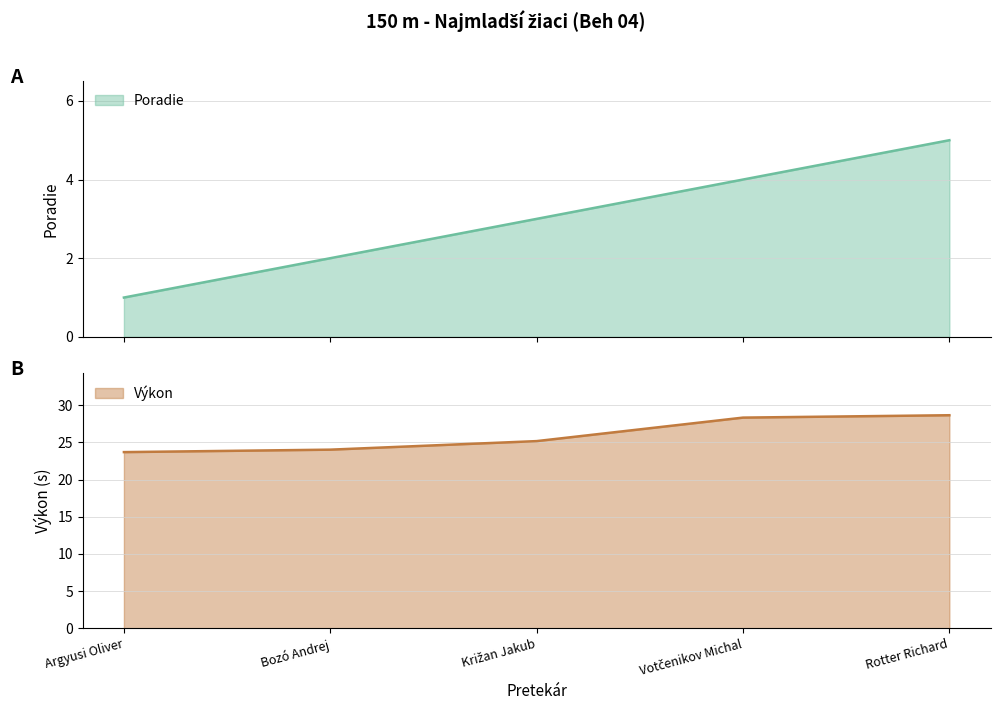

What are all the series names shown in the legend?

Poradie, Výkon